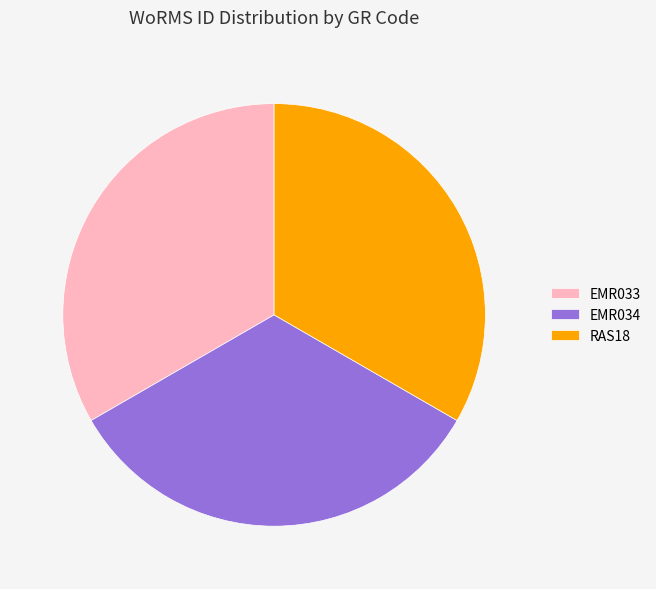

Is the sum of EMR033 and EMR034 greater than half?

Yes